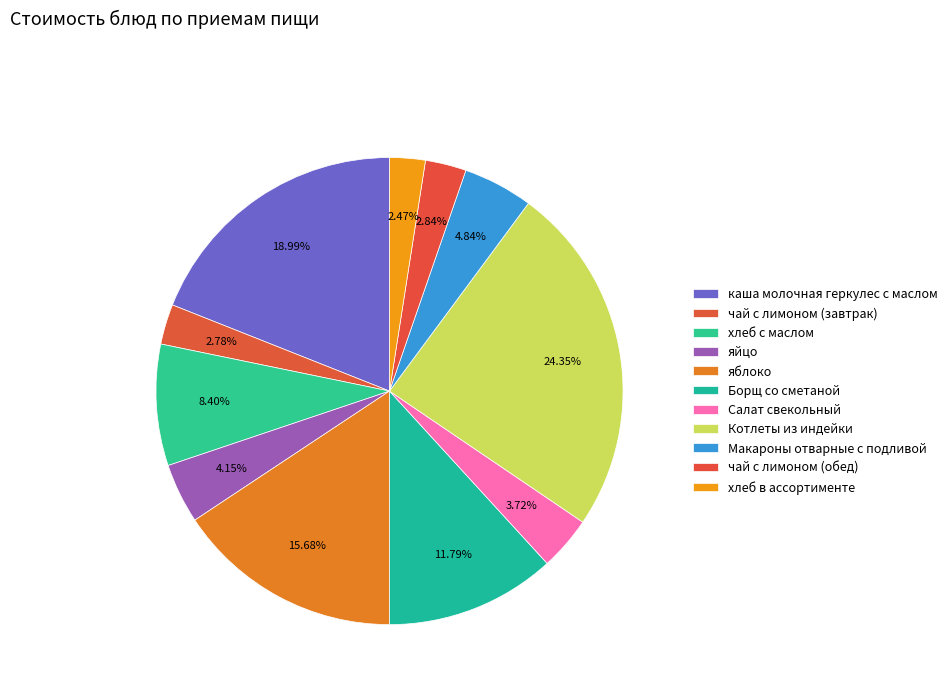

What is the ratio of the value at хлеб в ассортименте to the value at яблоко?

0.2